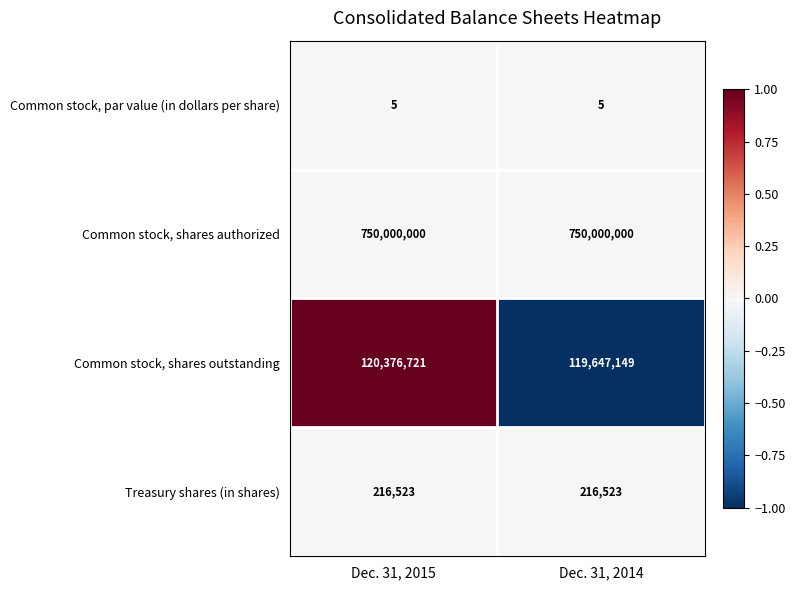

The value of Common stock, shares outstanding at Dec. 31, 2015 is 120376721. True or false?

True